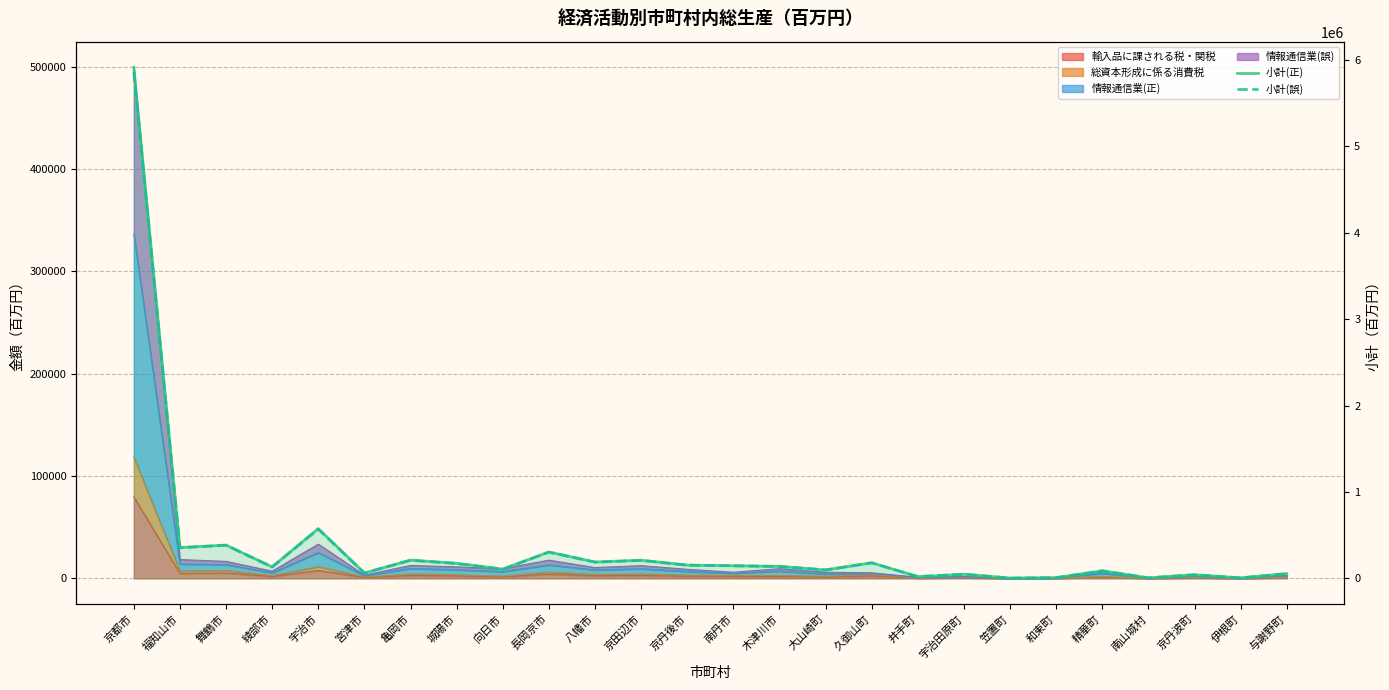

At which category does the chart reach its minimum across all series?

笠置町